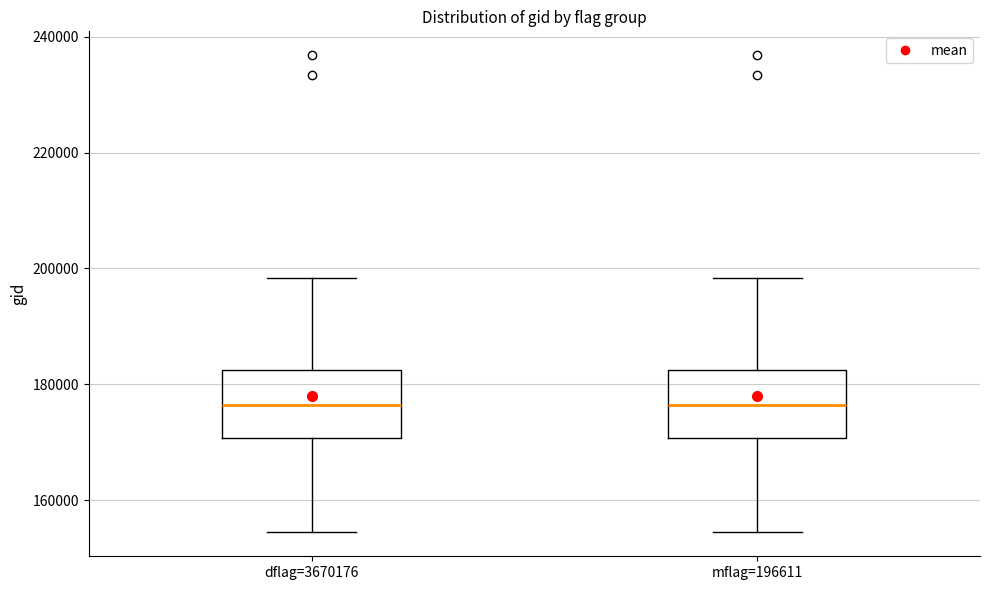

Reading left to right, transcribe this box plot: for each box, give where its median line is, the range the box spans, and where its two whiskers end, as read against the y-axis. The values are not printed on the chart, so give them approximately, as read against the axis.

dflag=3670176: median 176000, box 170000 to 182000, whiskers 154000 to 198000
mflag=196611: median 176000, box 170000 to 182000, whiskers 154000 to 198000